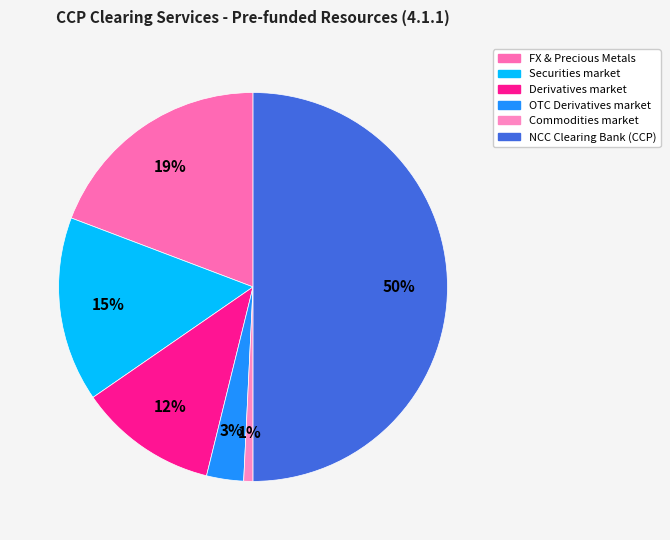

Count the number of slices in the pie.

6